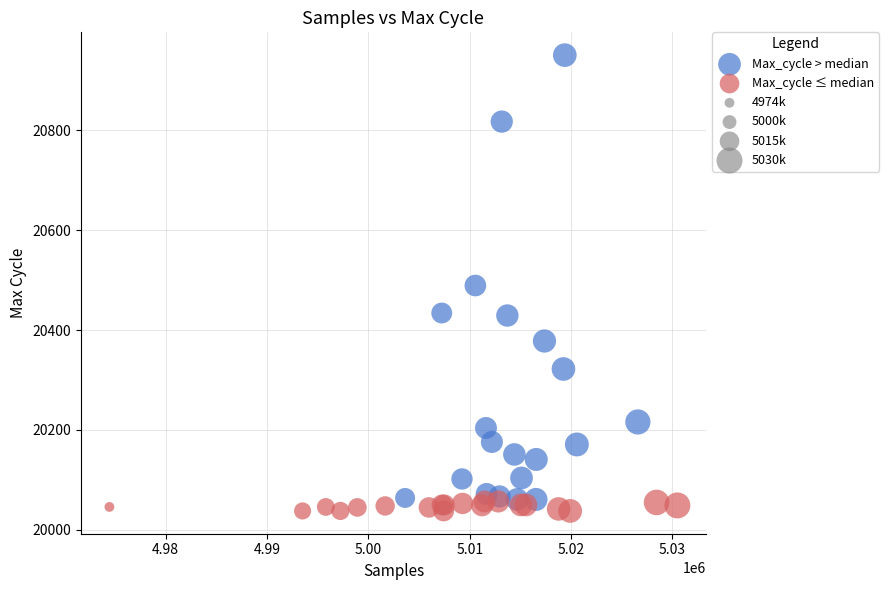

Which series contains the highest Y value?

Max_cycle > median